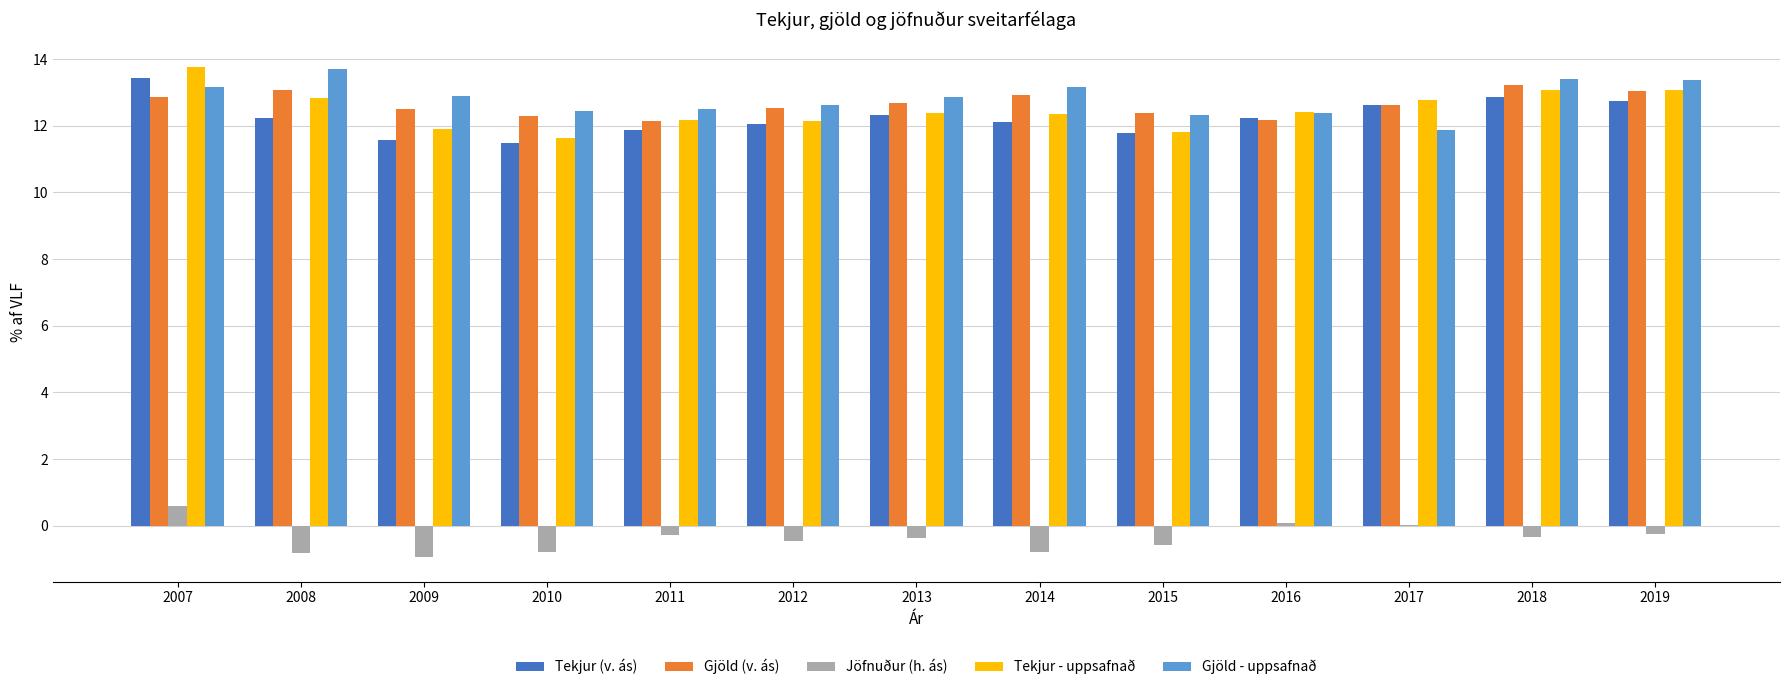

What is the sum of all Tekjur - uppsafnað values?

162.3